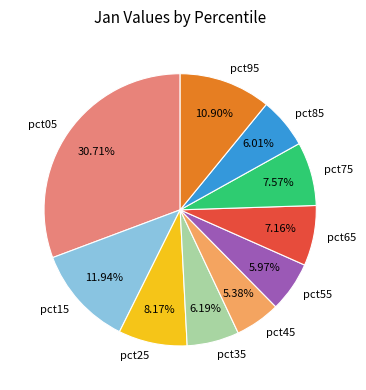

To the nearest percent, what portion does pct05 represent?

31%